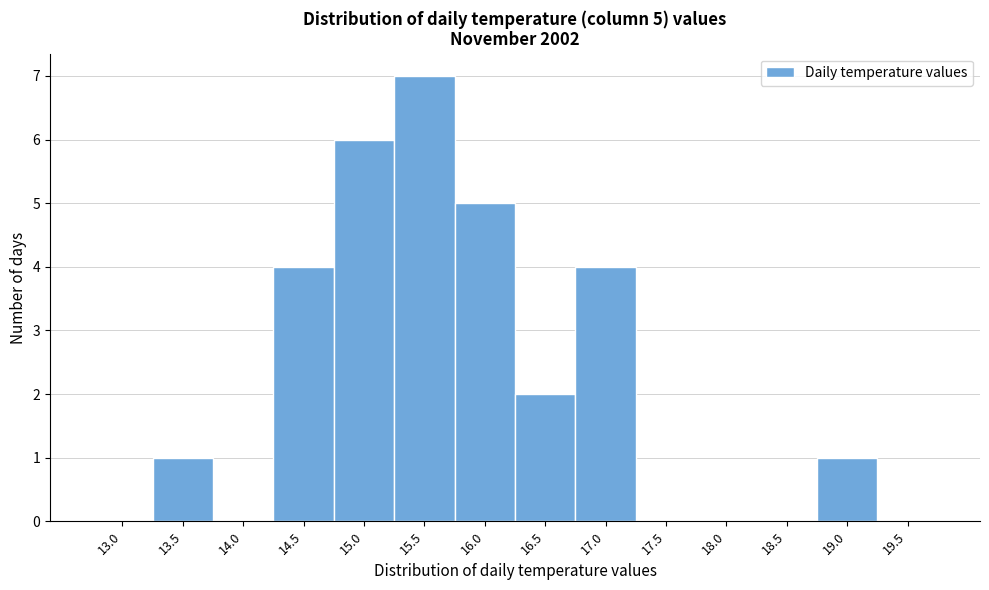

Reading right to left, list all the values displayed in this chart.

19.5=0	19.0=1	18.5=0	18.0=0	17.5=0	17.0=4	16.5=2	16.0=5	15.5=7	15.0=6	14.5=4	14.0=0	13.5=1	13.0=0